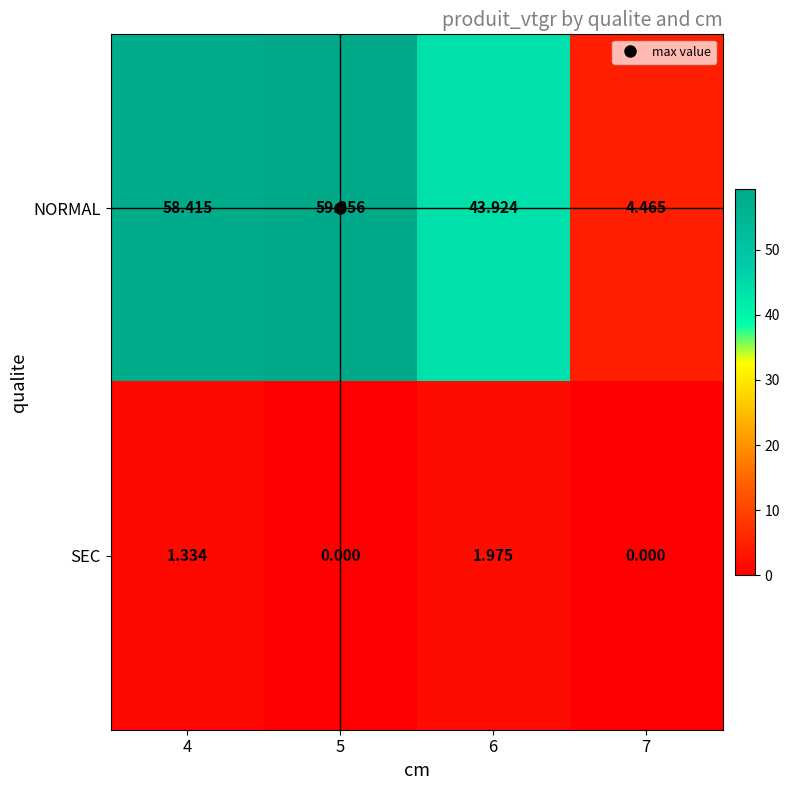

At 6, list the series in order from largest to smallest.

NORMAL, SEC